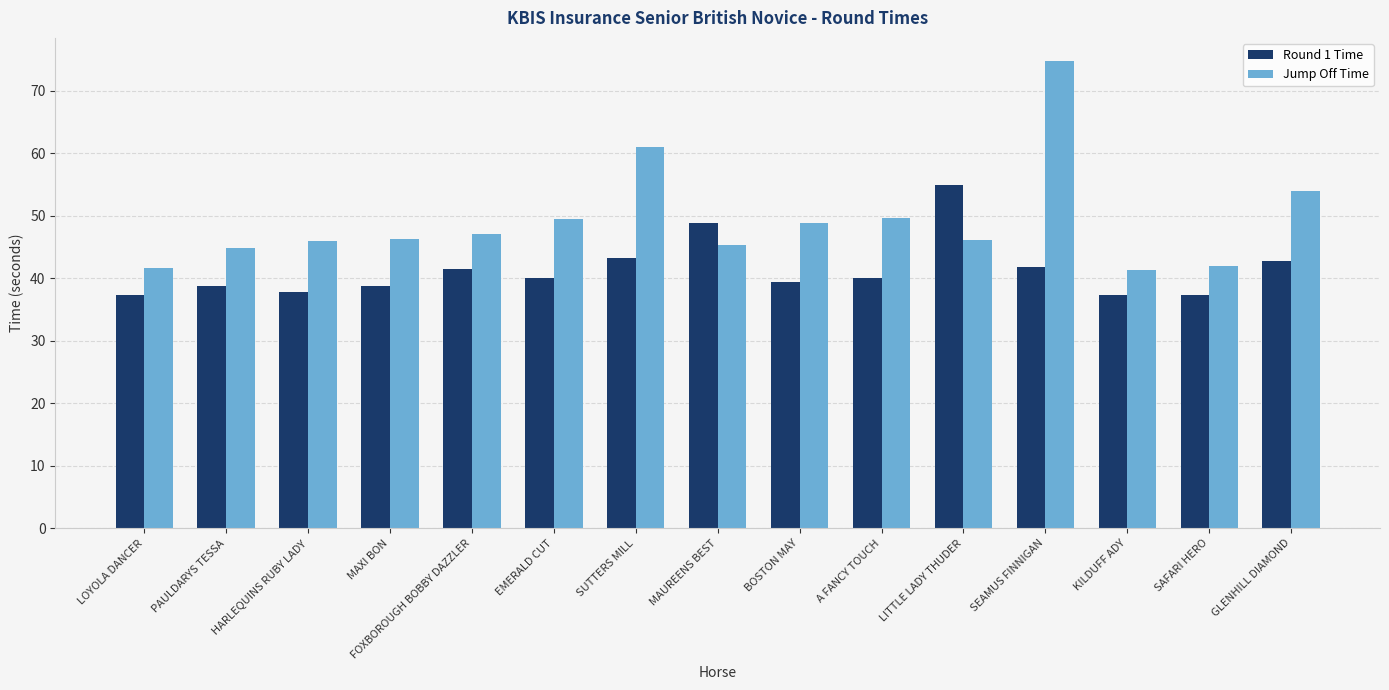

The value of Jump Off Time at SUTTERS MILL is 31.8. True or false?

False